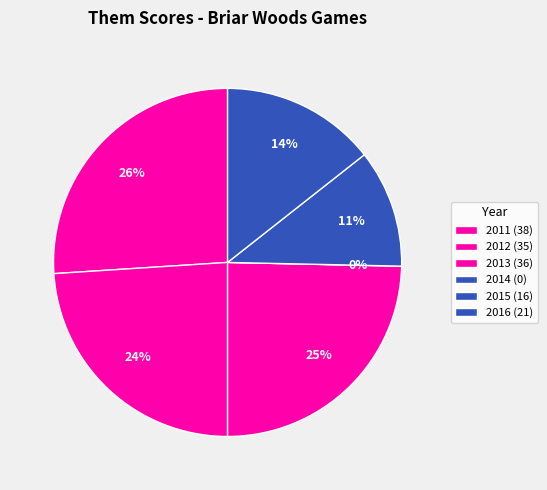

To the nearest percent, what is the difference between the largest and smallest slice percentages?

26%